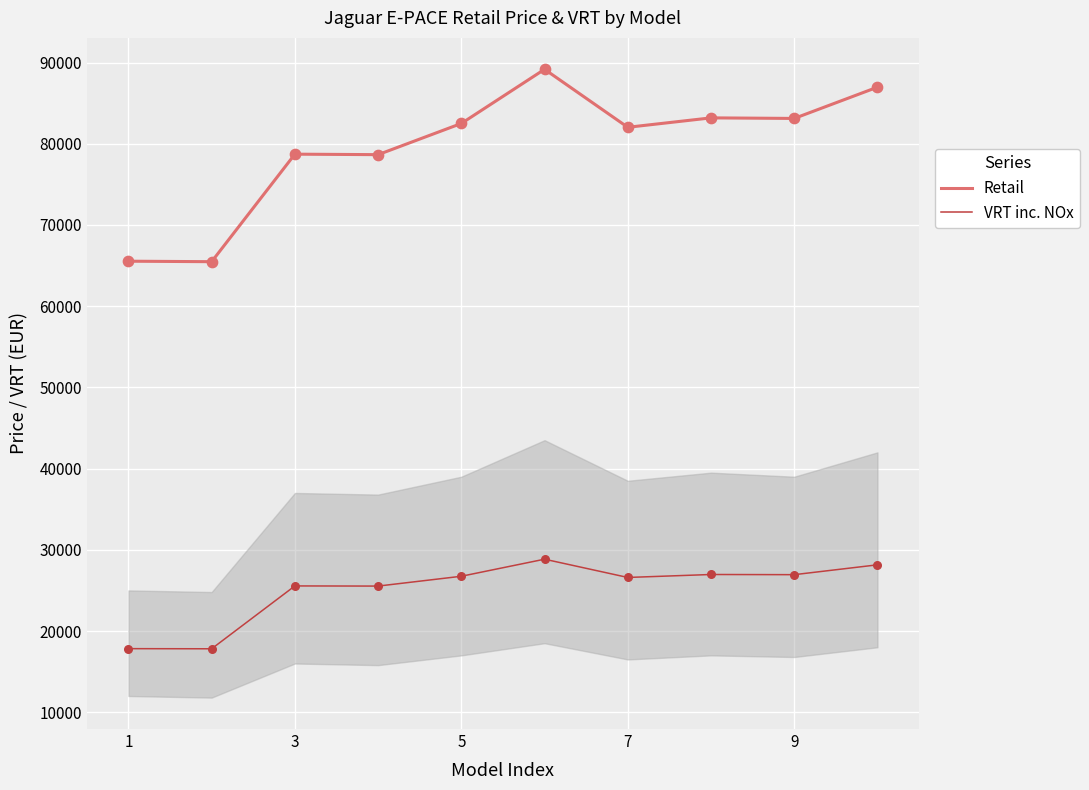

Which series has the widest spread of values?

Retail